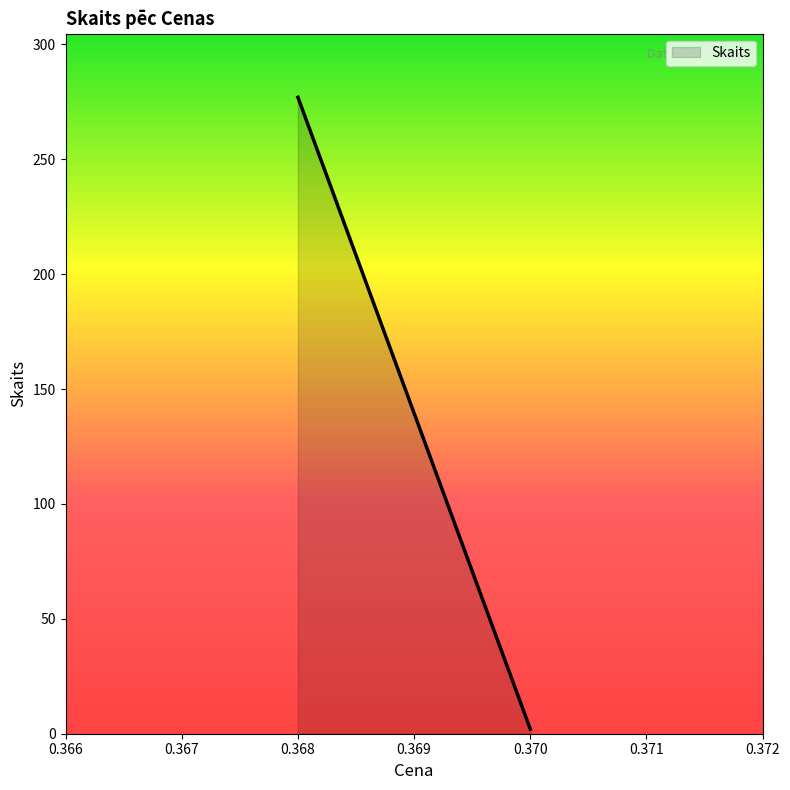

True or false: the data shows 1 at 0.37.

True